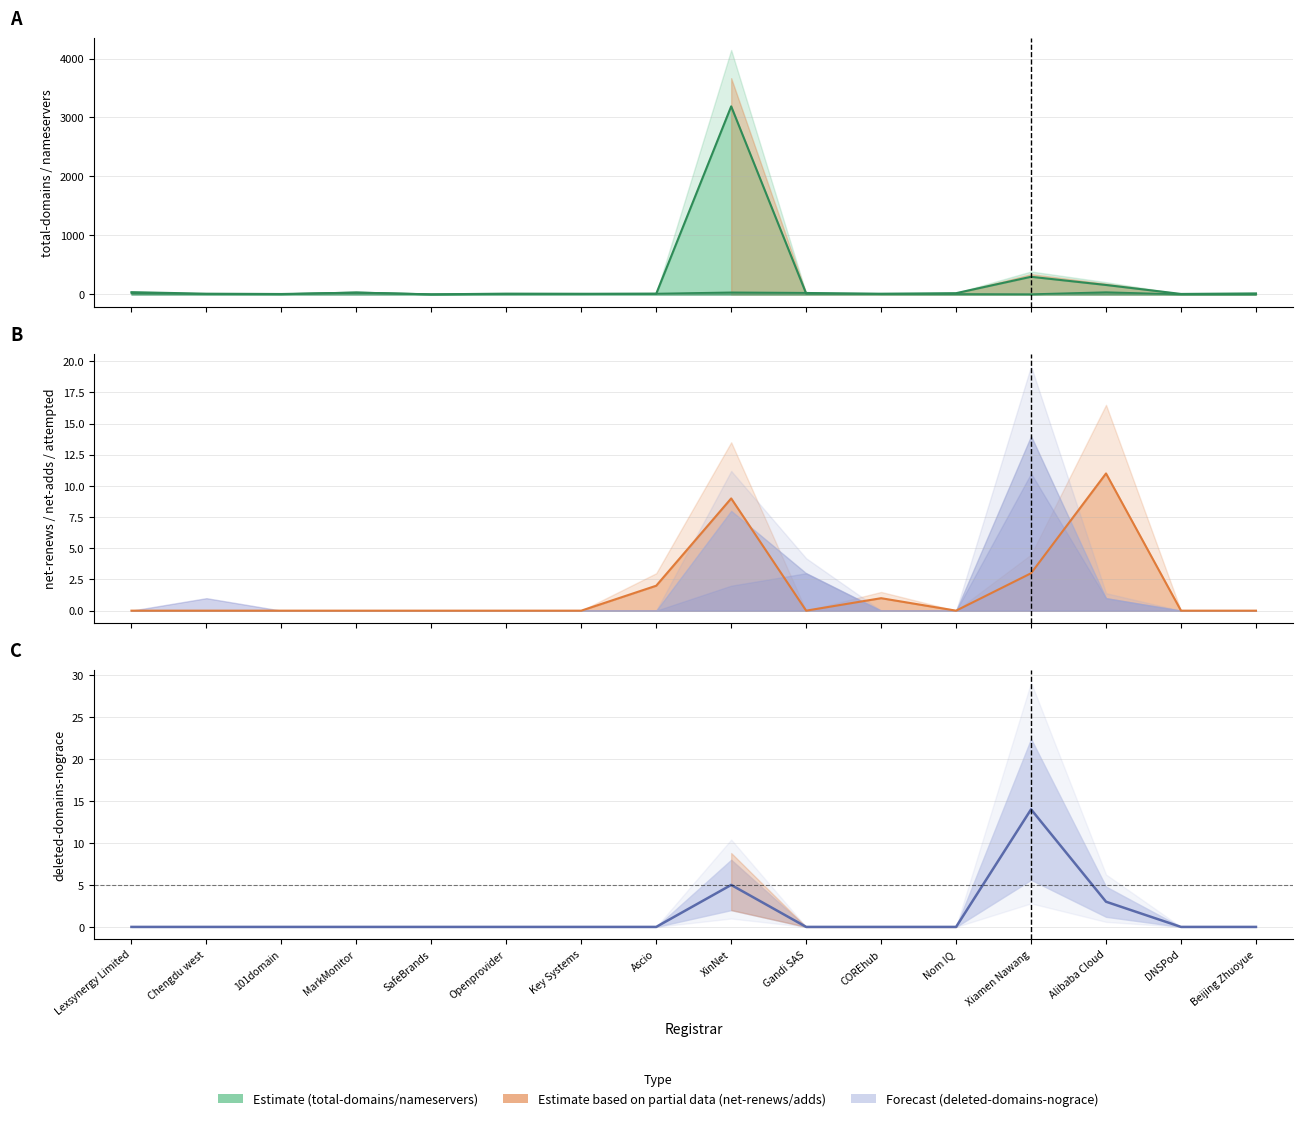

True or false: net-renews-1-yr has a value of 1 at COREhub.

True